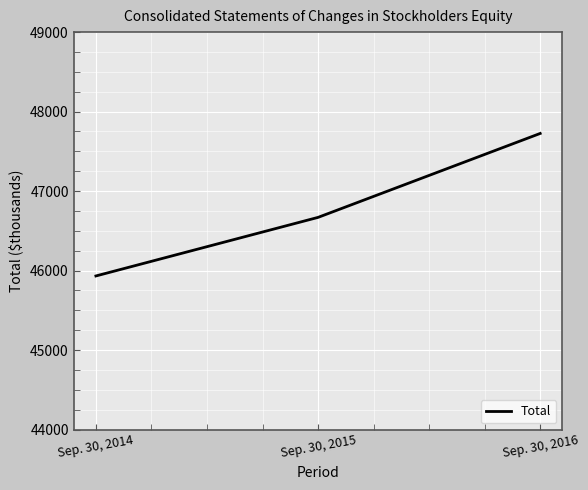

List the labels in order of value, largest first.

Sep. 30, 2016, Sep. 30, 2015, Sep. 30, 2014